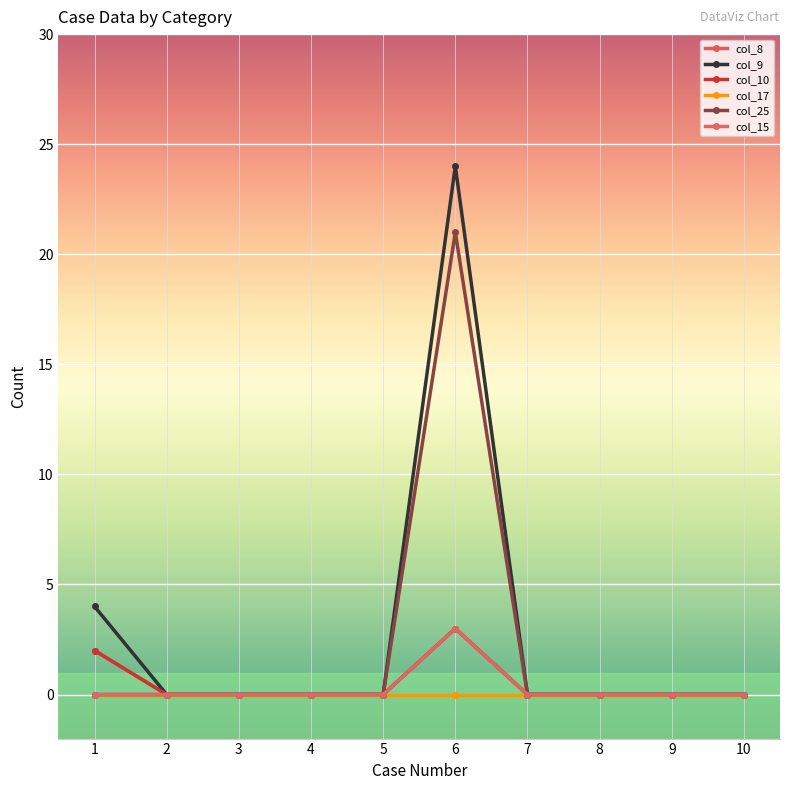

What is the maximum value shown in the chart?

24